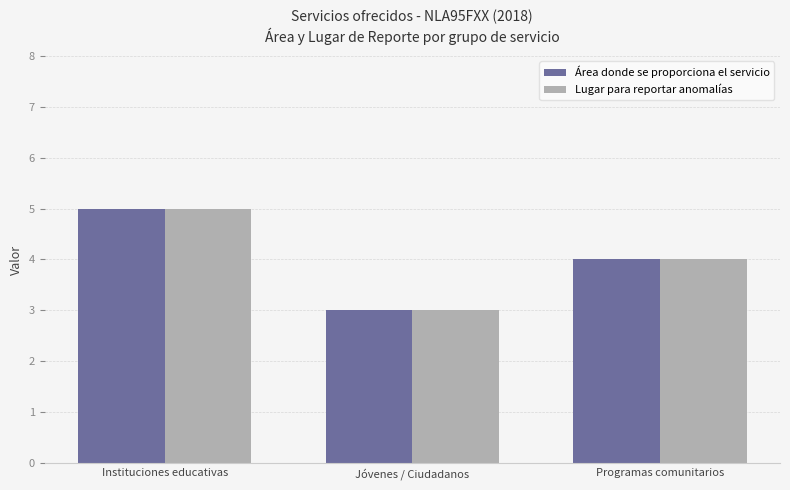

What is the label of the 3rd bar from the left?

Programas comunitarios